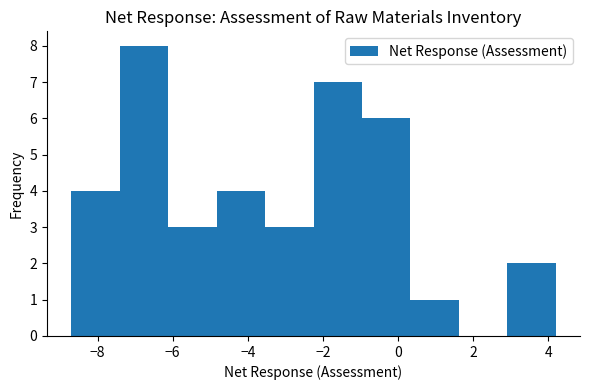

What is the height of the bar covering 3.0 to 4.2 on the x-axis? Neither the bar edges nor the heights are printed on the chart, so give them approximately, as read against the axes.

2